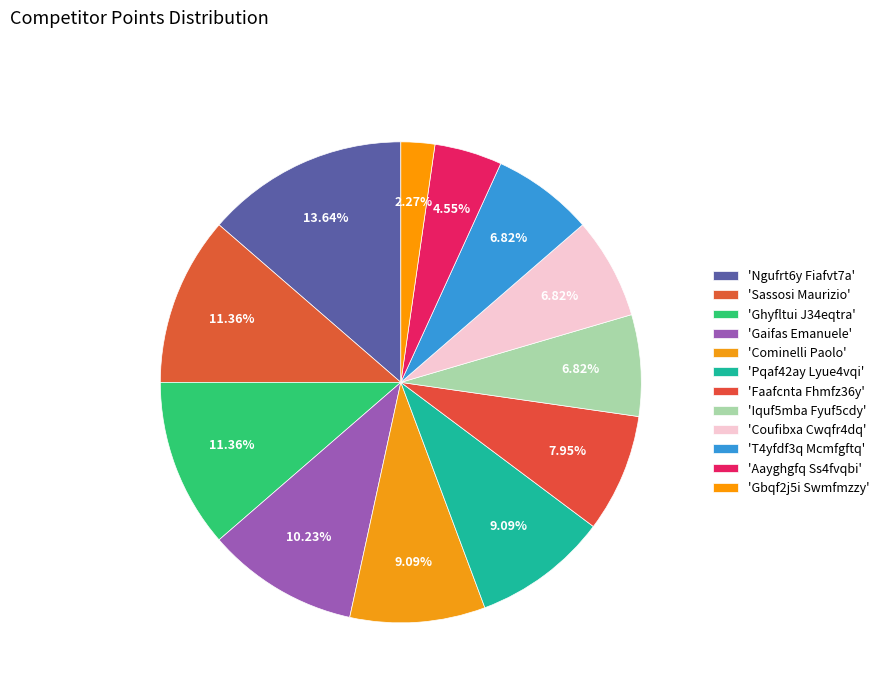

How many segments does this pie chart have?

12